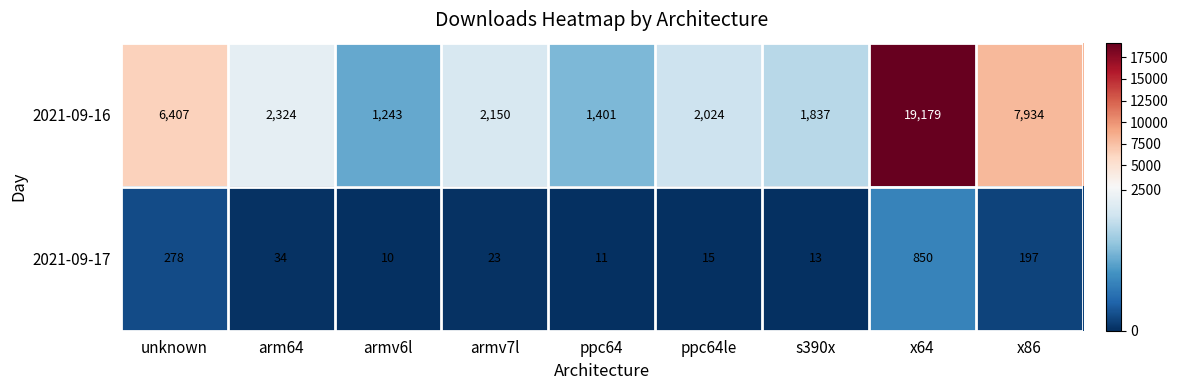

Reading right to left, list all the values displayed in this chart.

2021-09-16: 7934	19179	1837	2024	1401	2150	1243	2324	6407
2021-09-17: 197	850	13	15	11	23	10	34	278